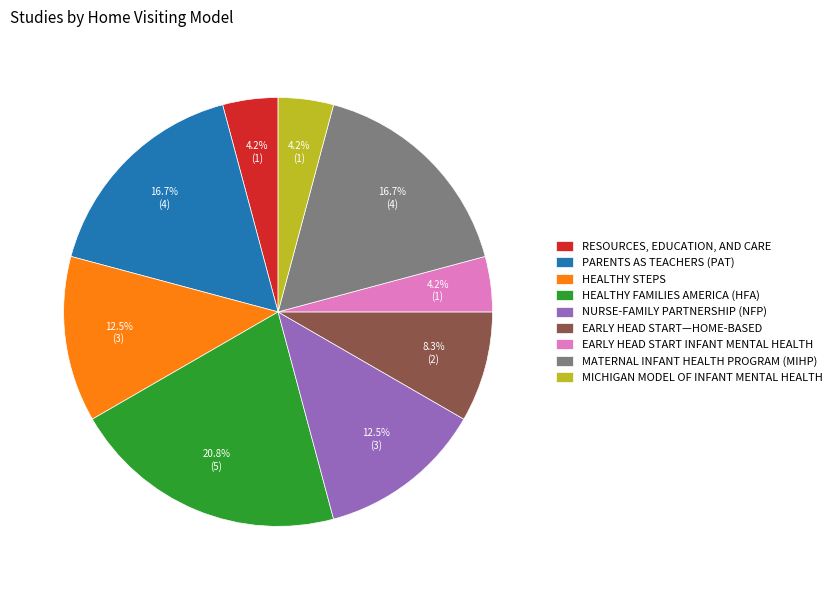

Does MICHIGAN MODEL OF INFANT MENTAL HEALTH account for over 50% of the chart?

No